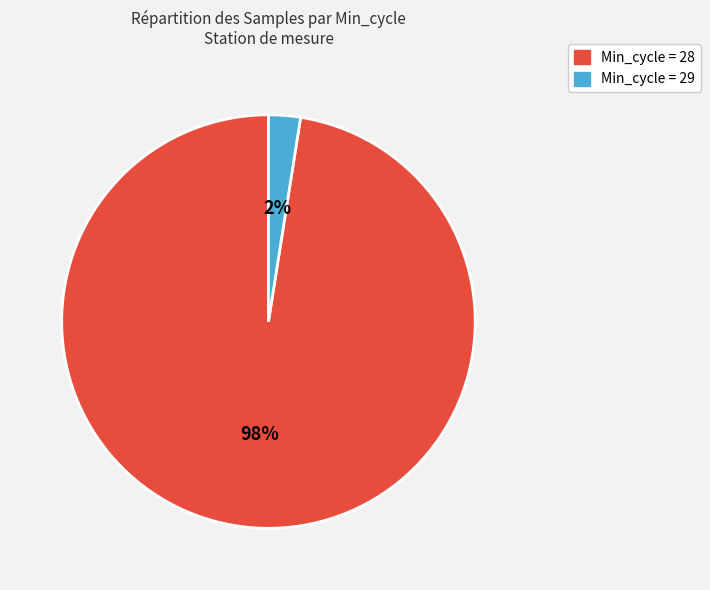

To the nearest percent, what is the average slice percentage?

50%